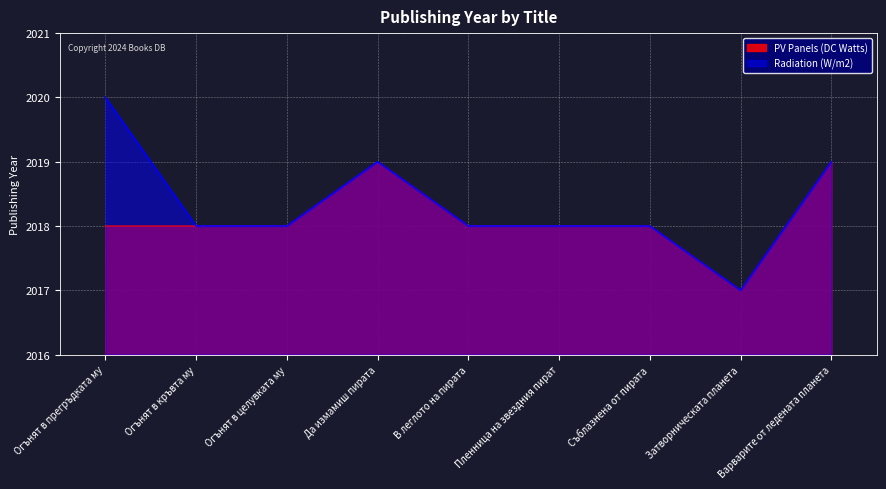

Reading right to left, what are all the values shown in this chart?

PV Panels (DC Watts): Варварите от ледената планета=2019	Затворническата планета=2017	Съблазнена от пирата=2018	Пленница на звездния пират=2018	В леглото на пирата=2018	Да измамиш пирата=2019	Огънят в целувката му=2018	Огънят в кръвта му=2018	Огънят в прегръдката му=2018
Radiation (W/m2): Варварите от ледената планета=2019	Затворническата планета=2017	Съблазнена от пирата=2018	Пленница на звездния пират=2018	В леглото на пирата=2018	Да измамиш пирата=2019	Огънят в целувката му=2018	Огънят в кръвта му=2018	Огънят в прегръдката му=2020